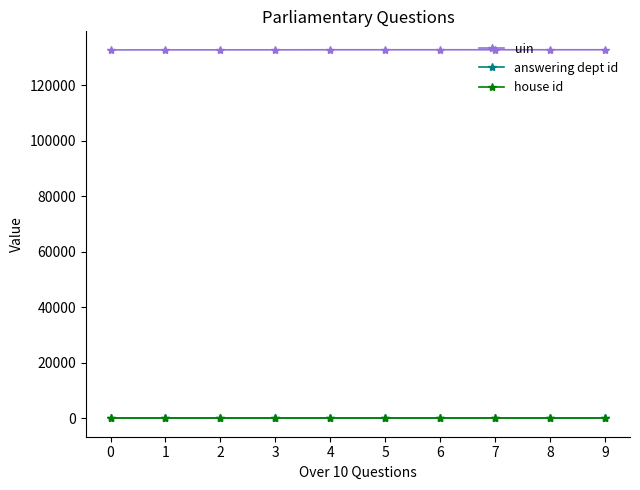

True or false: uin and answering dept id cross at least once.

False